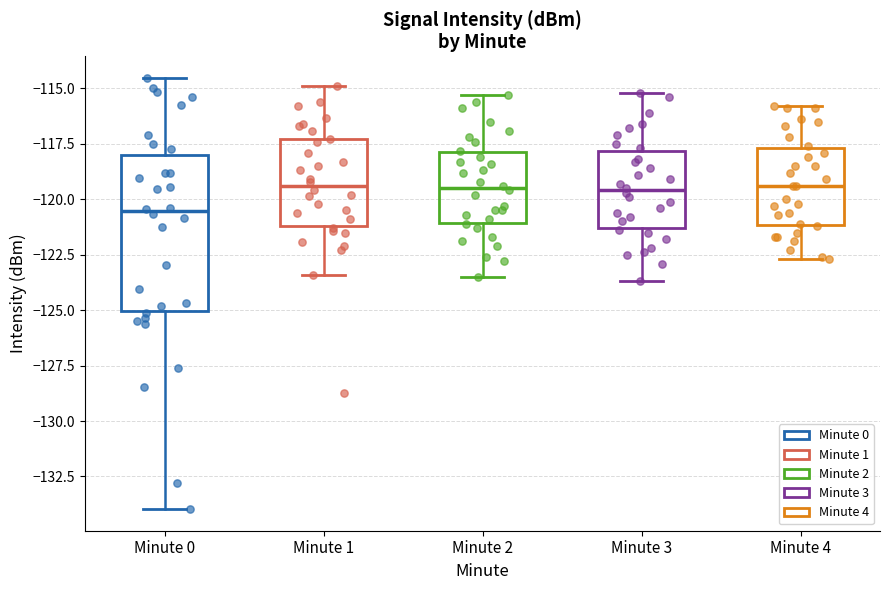

Which box is the tallest, from its lower edge to its upper edge?

Minute 0